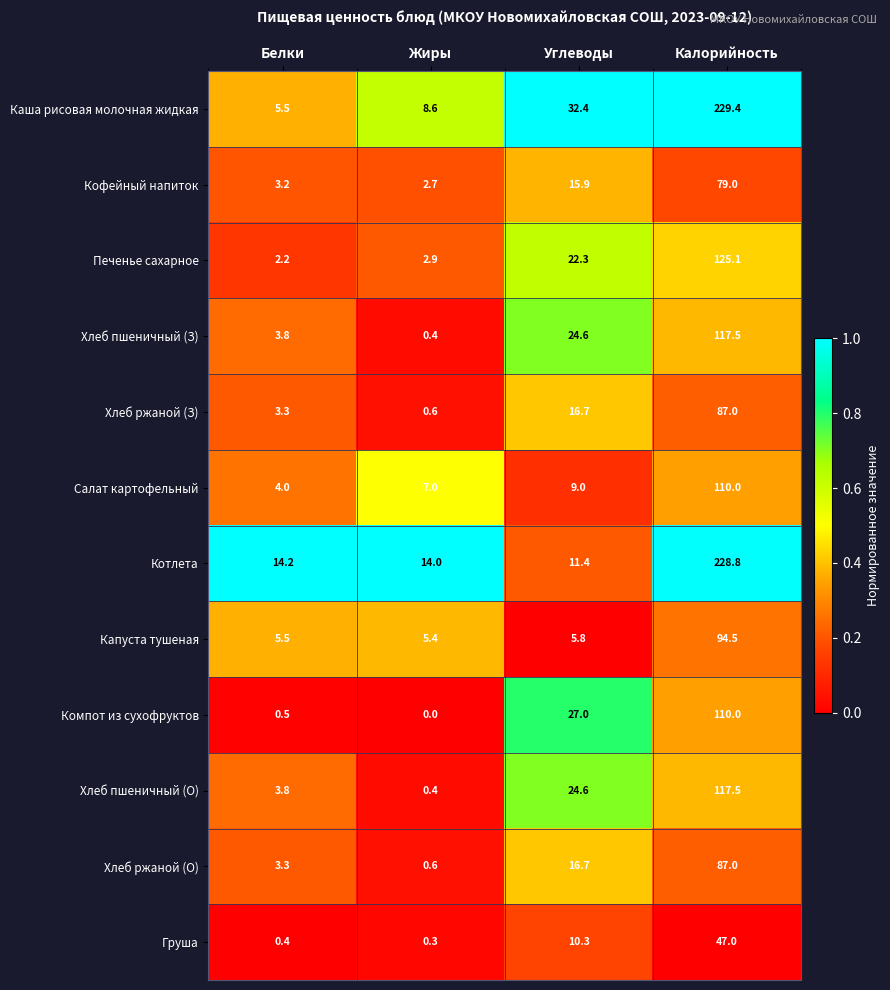

List the labels in order of Котлета value, largest first.

Калорийность, Белки, Жиры, Углеводы